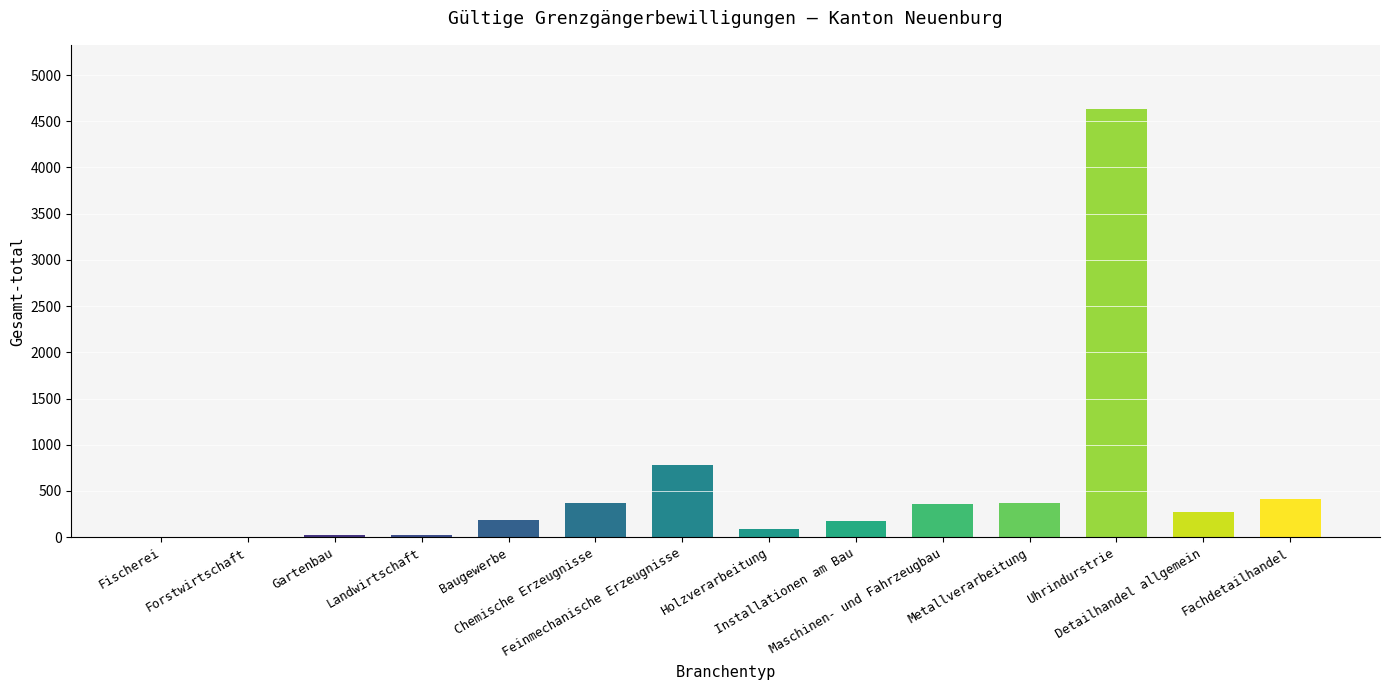

What is the change in value from Detailhandel allgemein to Fachdetailhandel?

+141